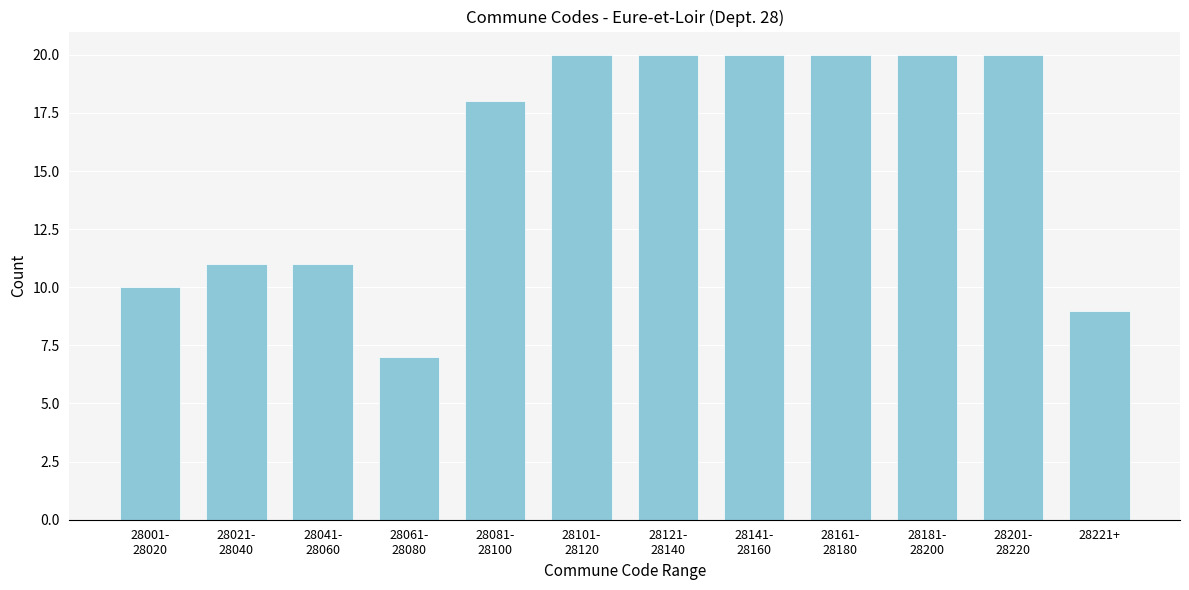

Reading left to right, list all the values displayed in this chart.

10	11	11	7	18	20	20	20	20	20	20	9